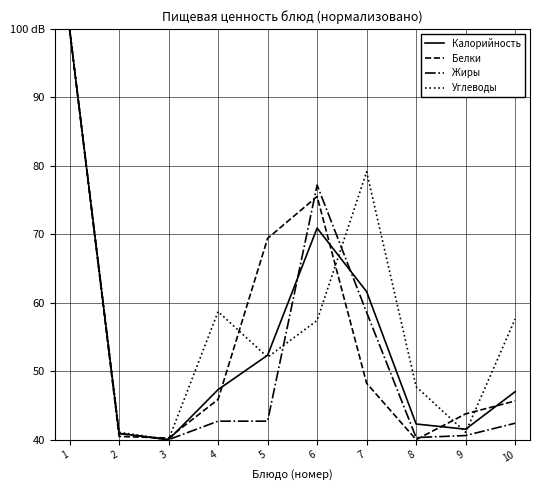

Between 3 and 5, which series saw the biggest shift?

Белки